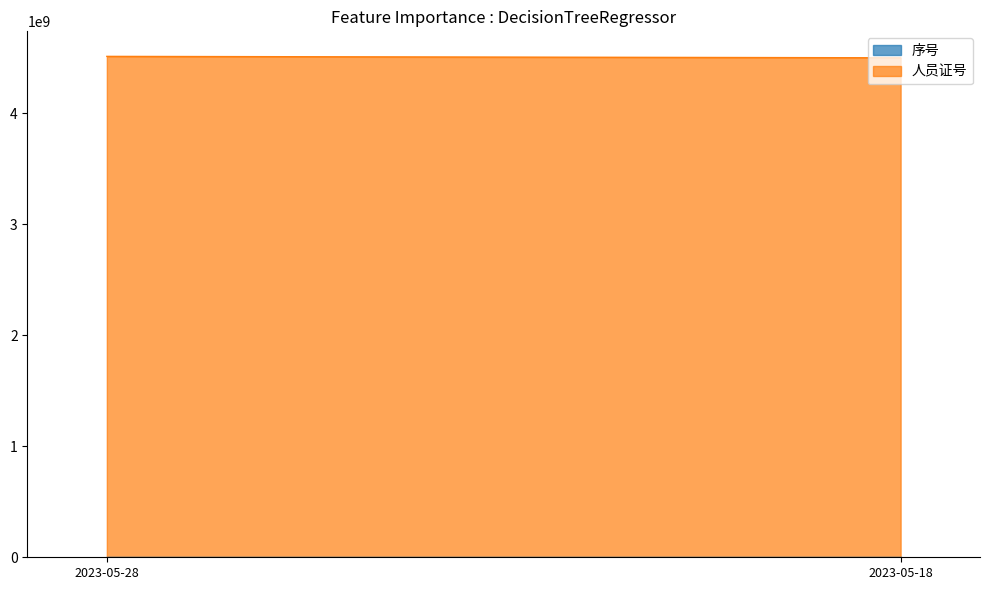

At how many categories does at least one series exceed 2893708279?

2